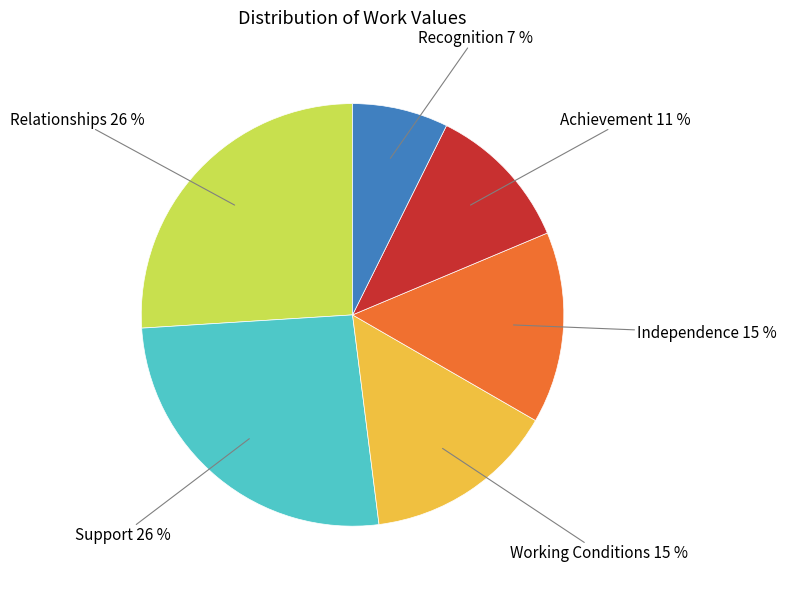

Do Working Conditions and Support together represent more than half of the pie?

No